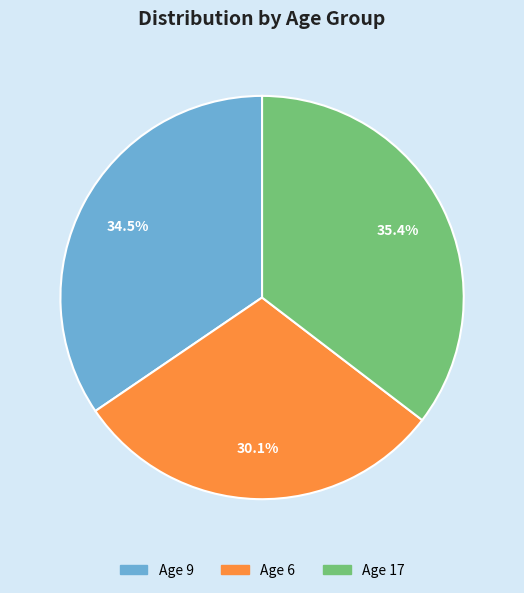

Count the number of slices in the pie.

3